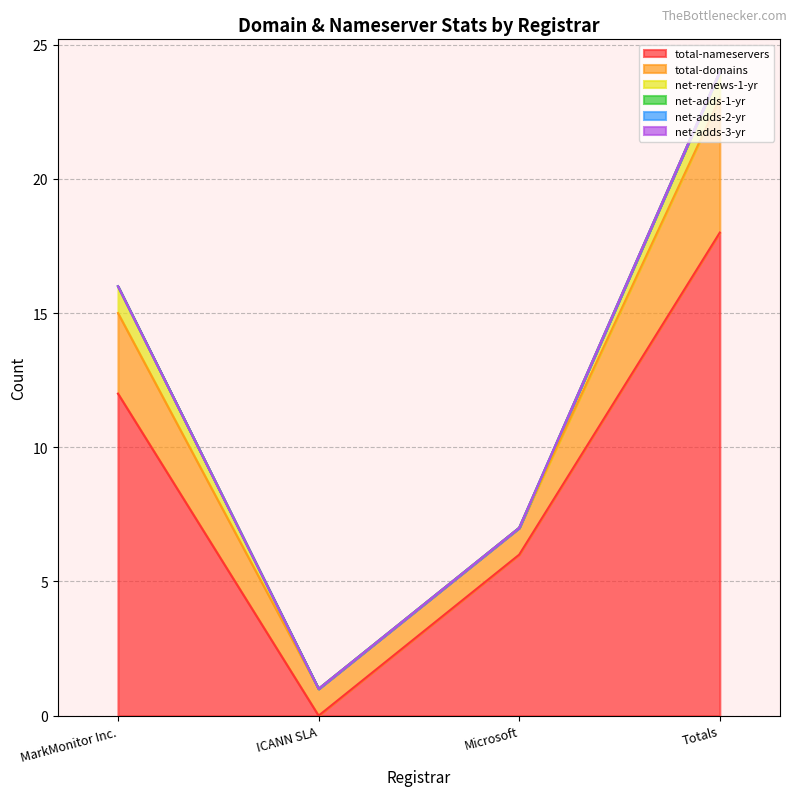

List the series in order of their peak value, lowest first.

net-adds-1-yr, net-adds-2-yr, net-adds-3-yr, net-renews-1-yr, total-domains, total-nameservers